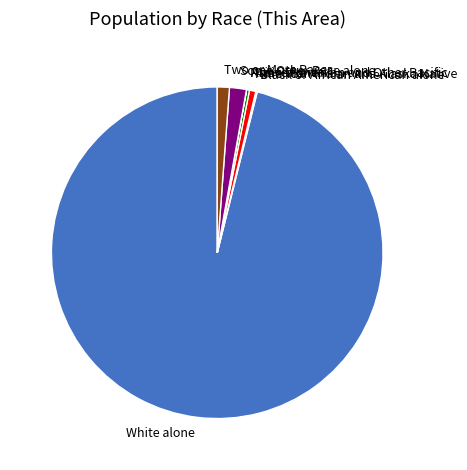

Do American Indian and Alaska Native and Asian alone together represent more than half of the pie?

No